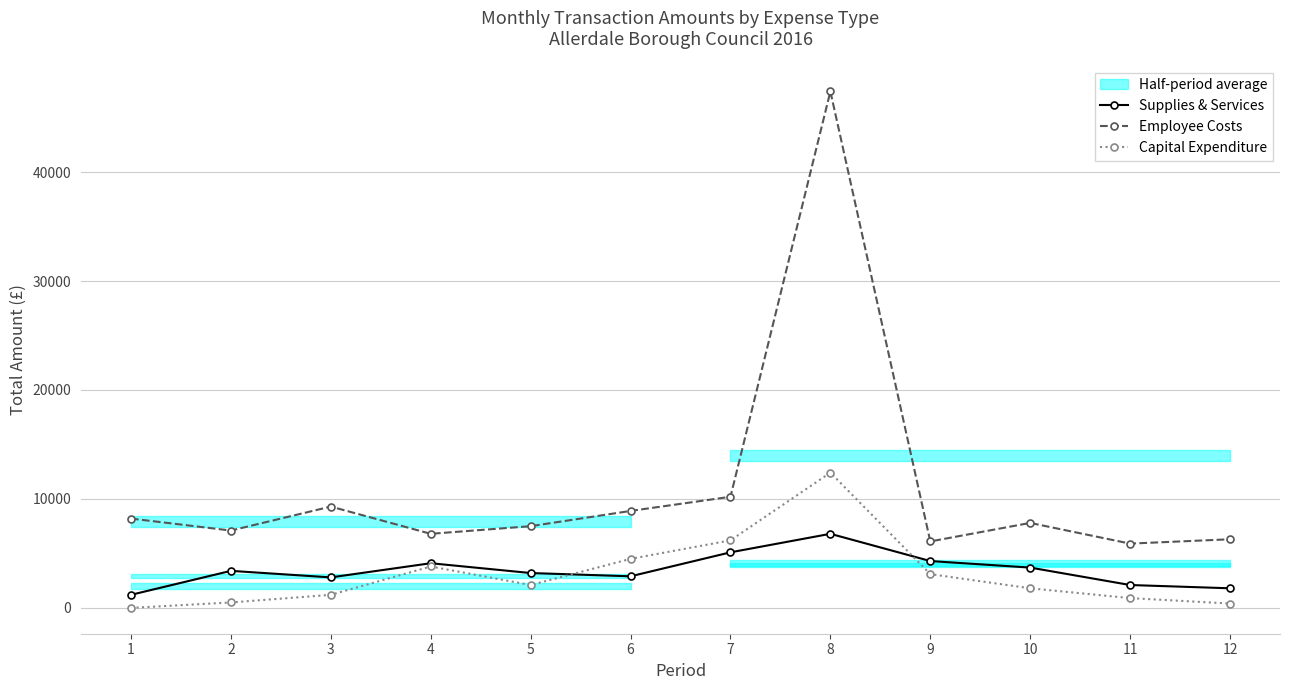

Which series has the widest spread of values?

Employee Costs